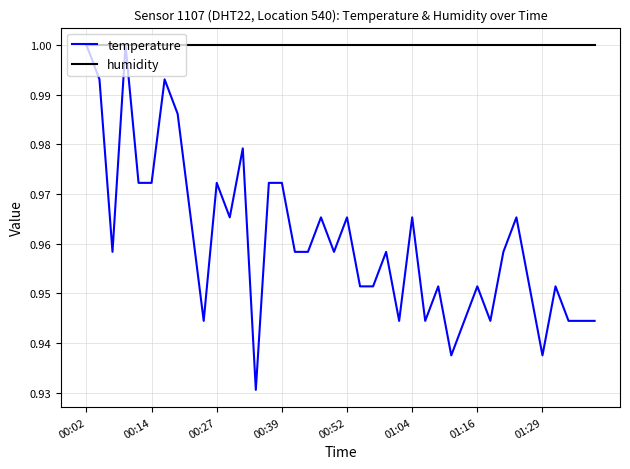

Which series has the largest total across all categories?

humidity